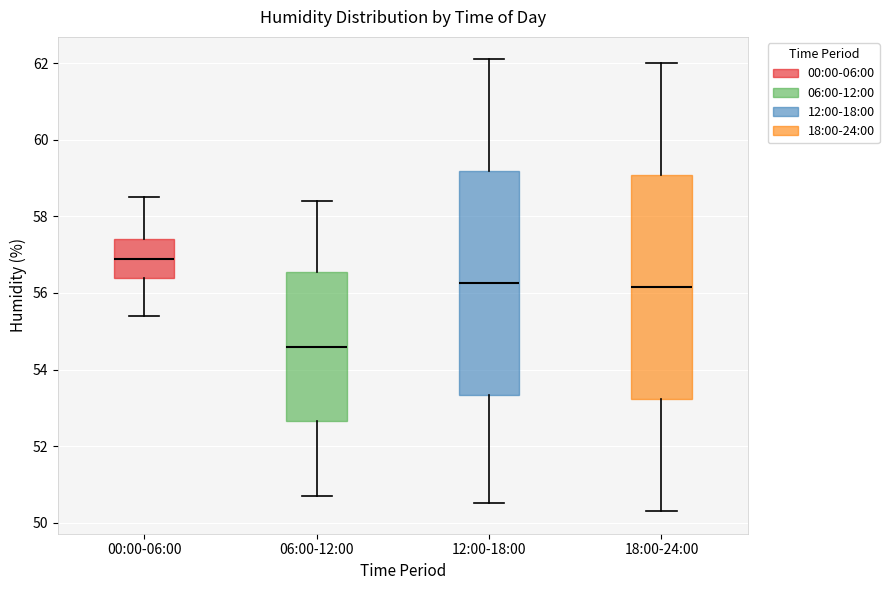

Reading left to right, transcribe this box plot: for each box, give where its median line is, the range the box spans, and where its two whiskers end, as read against the y-axis. The values are not printed on the chart, so give them approximately, as read against the axis.

00:00-06:00: median 57.0, box 56.4 to 57.4, whiskers 55.4 to 58.6
06:00-12:00: median 54.6, box 52.6 to 56.6, whiskers 50.8 to 58.4
12:00-18:00: median 56.2, box 53.4 to 59.2, whiskers 50.6 to 62.2
18:00-24:00: median 56.2, box 53.2 to 59.0, whiskers 50.4 to 62.0